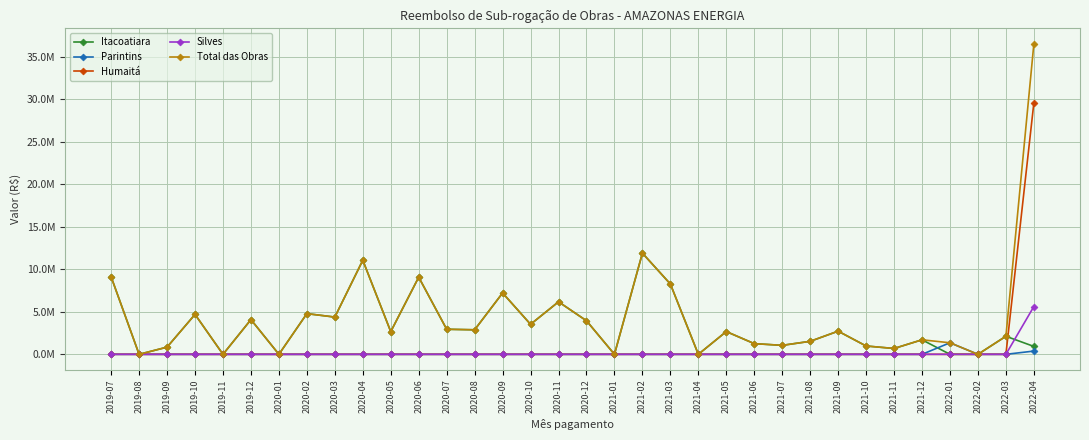

List the series in order of their peak value, lowest first.

Parintins, Silves, Itacoatiara, Humaitá, Total das Obras